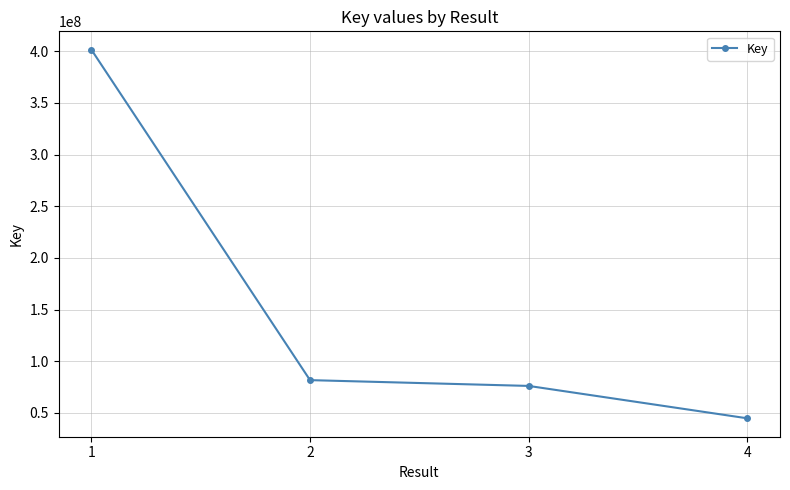

Is this an area chart (filled region under the line)?

No